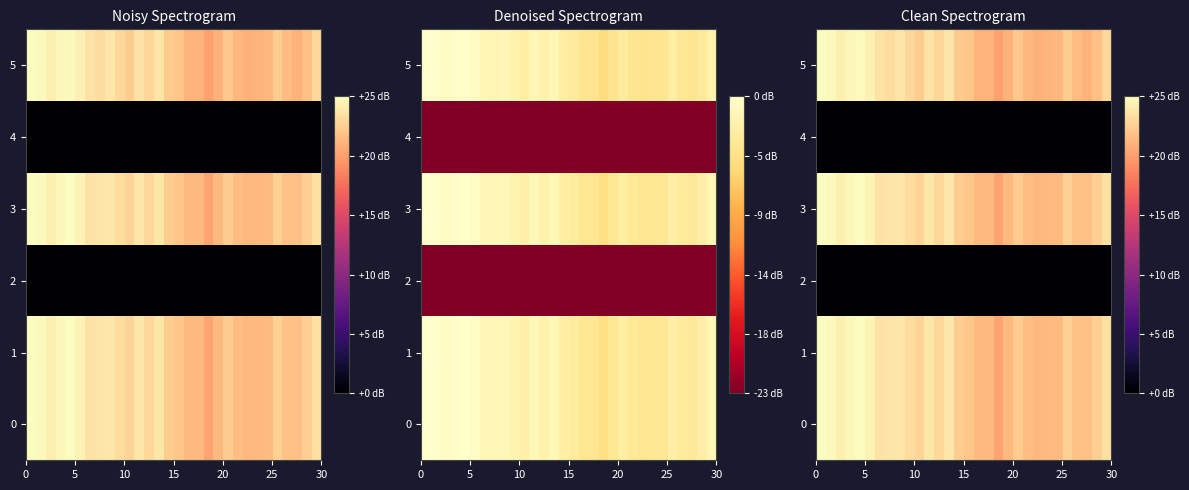

Count the number of data series in this chart.

6